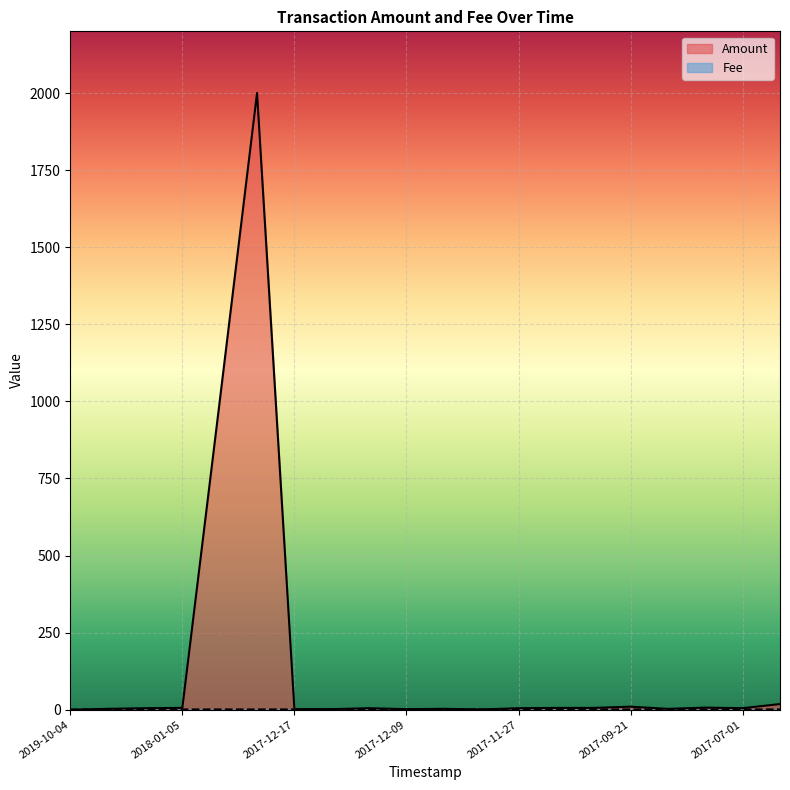

What are all the series names shown in the legend?

Amount, Fee